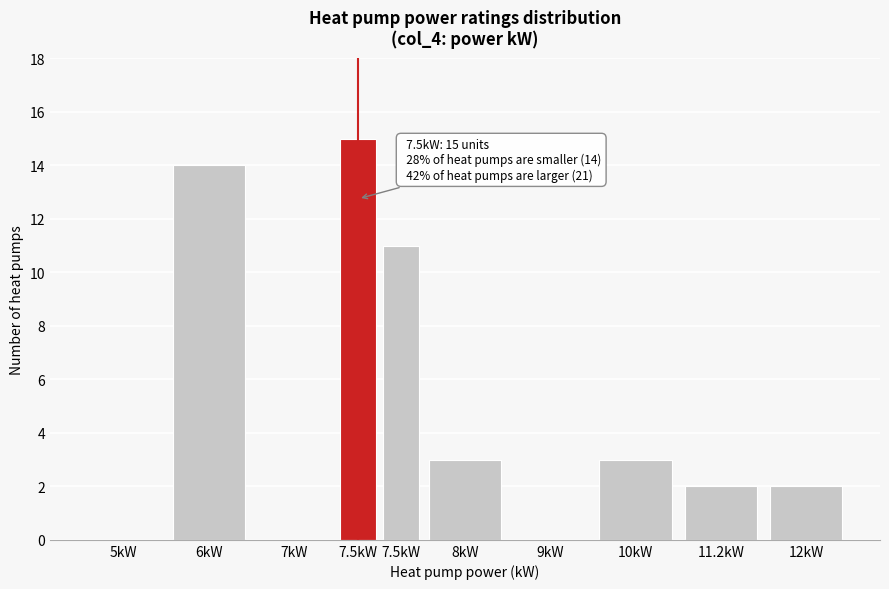

How many categories are shown in the chart?

10